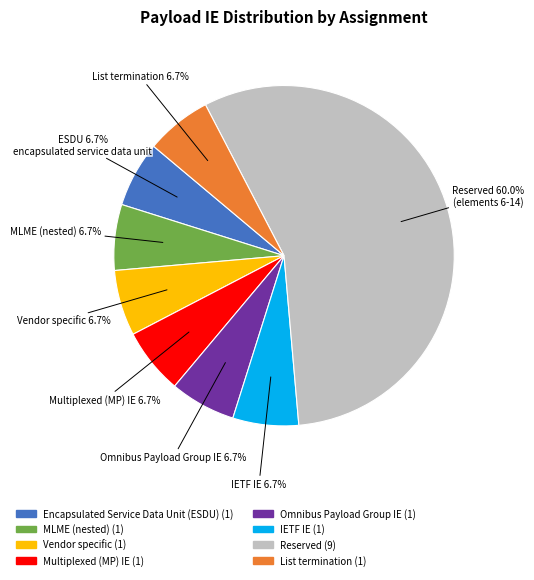

Which slice represents more than half of the pie?

Reserved